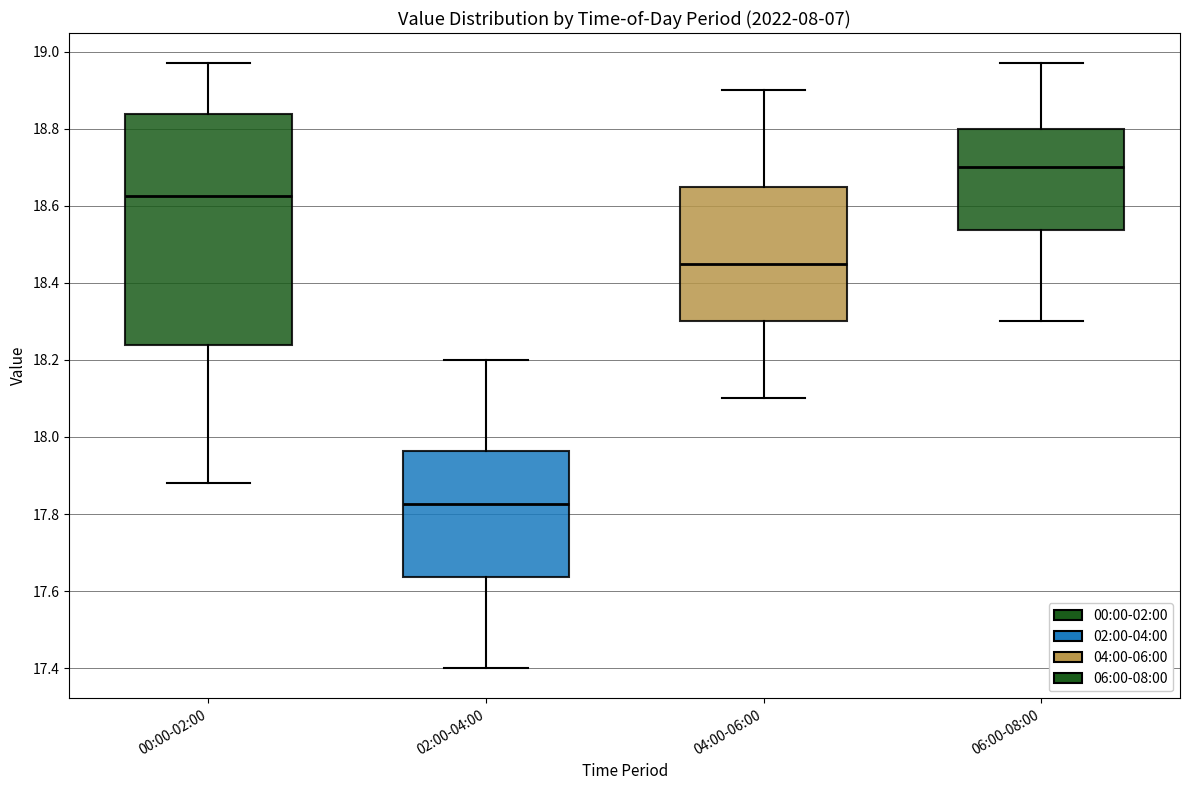

Reading left to right, read every box against the y-axis: the position of its median line, the range the box covers, and the ends of its whiskers. The values are not printed on the chart, so give them approximately, as read against the axis.

00:00-02:00: median 18.62, box 18.24 to 18.84, whiskers 17.88 to 18.98
02:00-04:00: median 17.82, box 17.64 to 17.96, whiskers 17.40 to 18.20
04:00-06:00: median 18.46, box 18.30 to 18.66, whiskers 18.10 to 18.90
06:00-08:00: median 18.70, box 18.54 to 18.80, whiskers 18.30 to 18.98